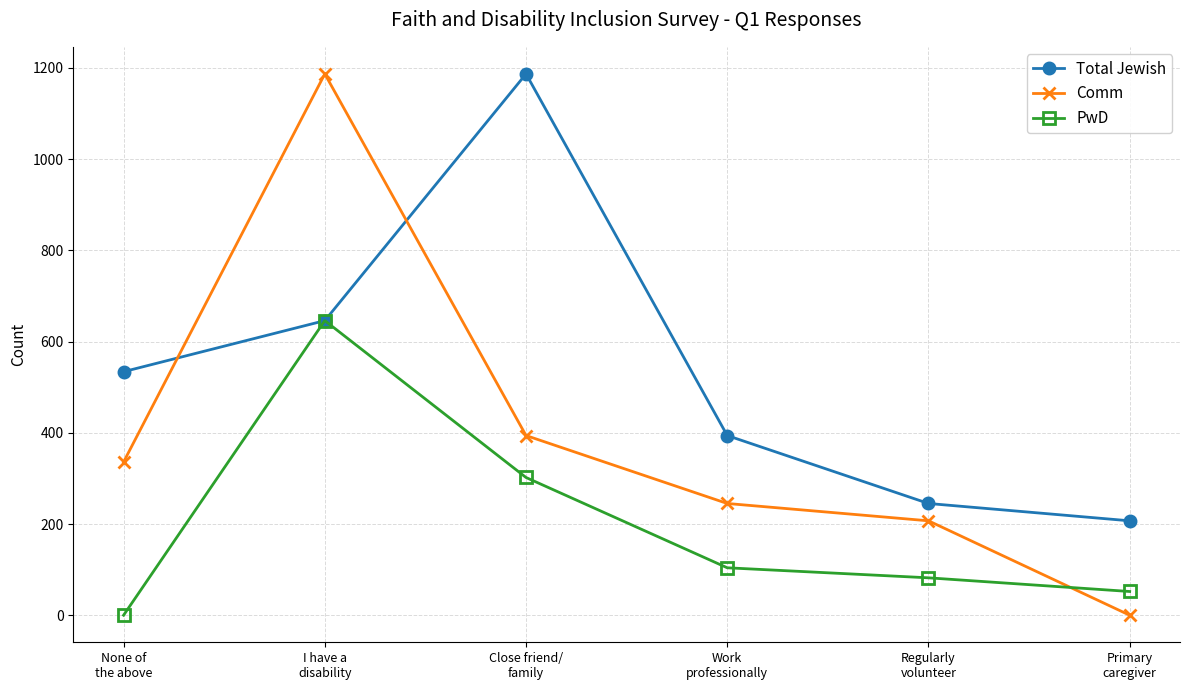

At which label is Total Jewish closest to 697?

I have a
disability